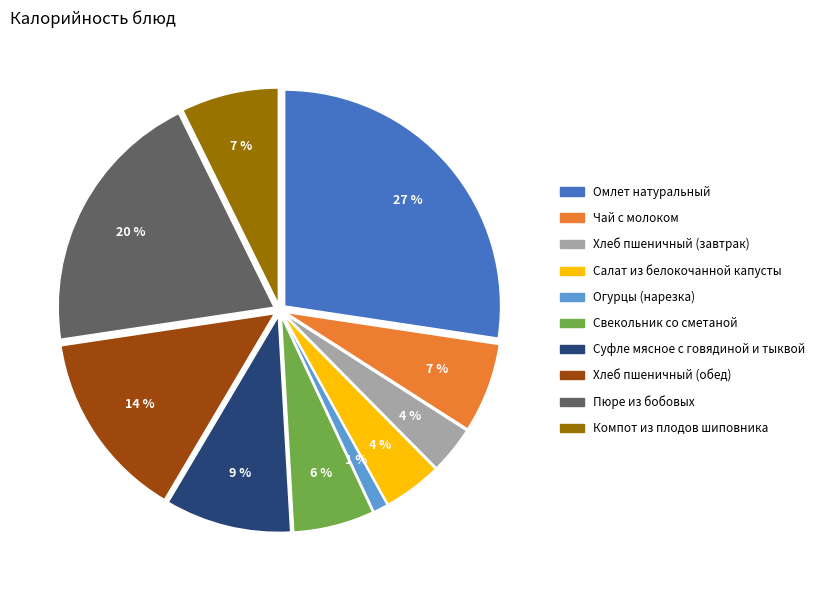

Count the number of slices in the pie.

10